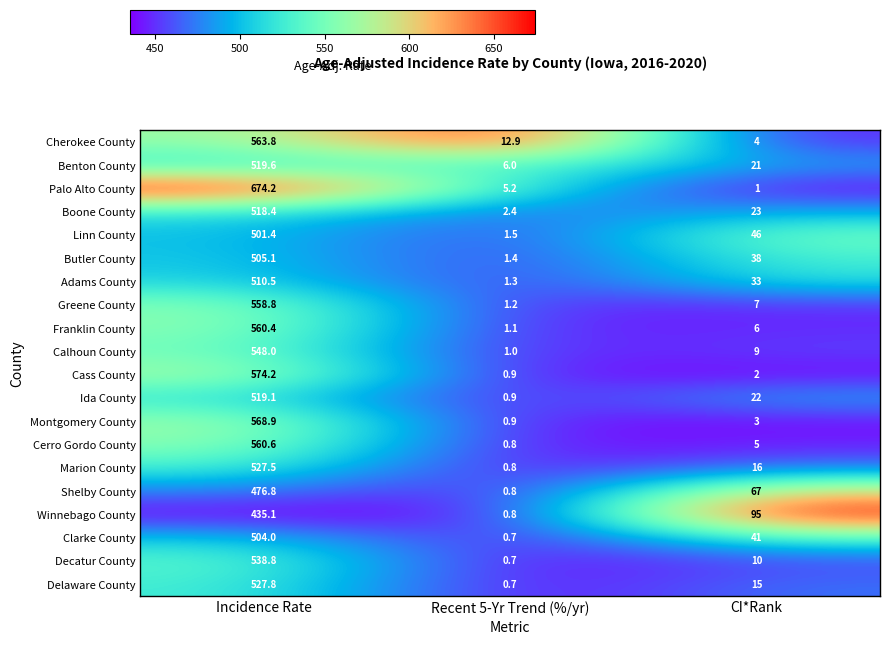

What is the difference between the maximum and second lowest values in the Cass County series?

572.2